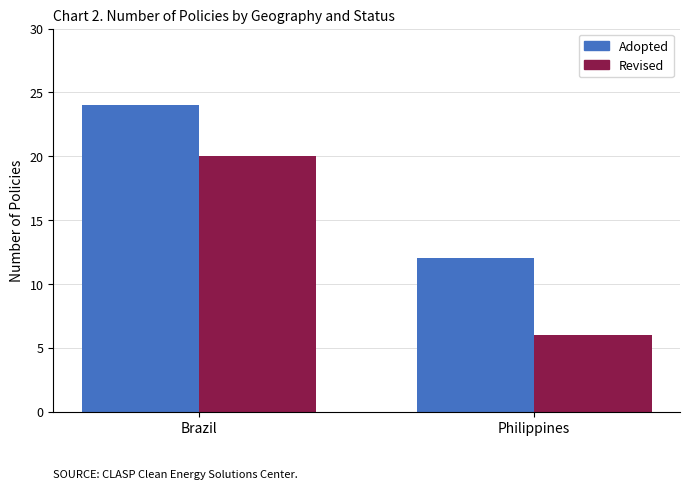

What is the maximum value for Adopted?

24